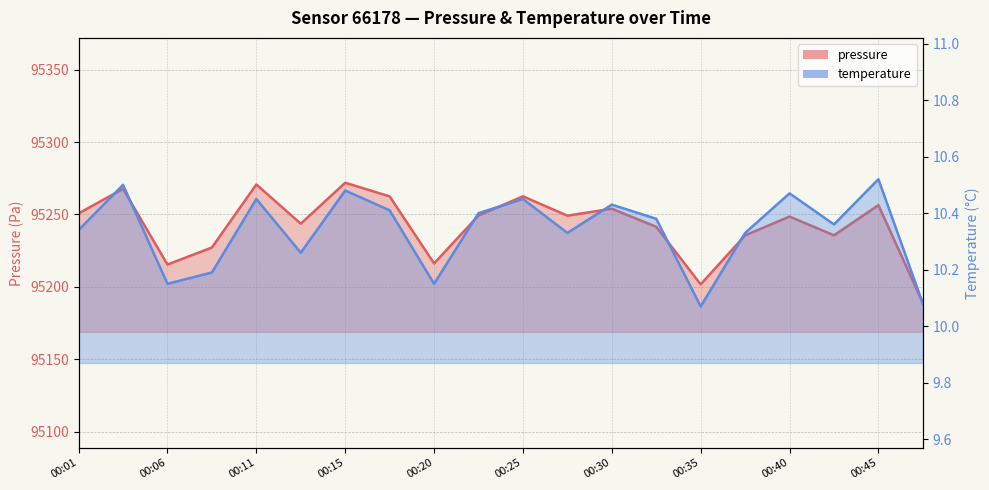

True or false: temperature has more than 2 points higher than both neighbors.

True